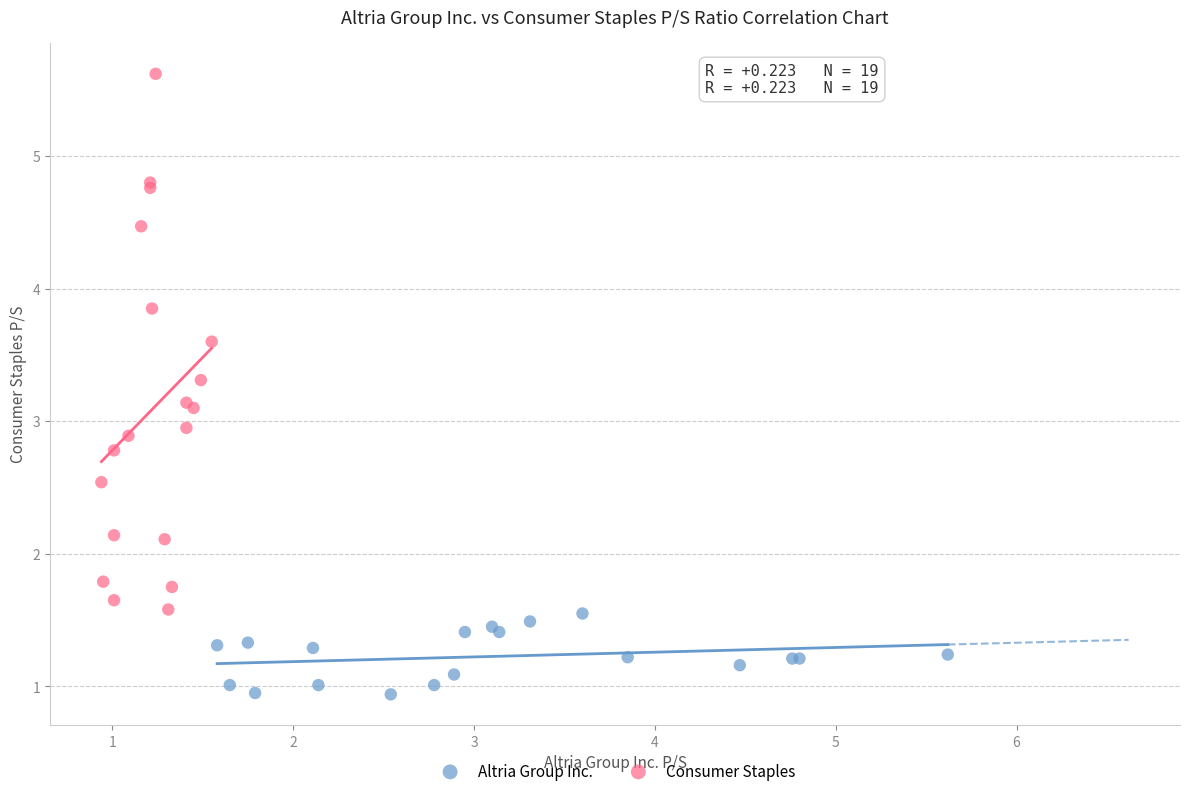

Which series contains the lowest Y value?

Altria Group Inc.